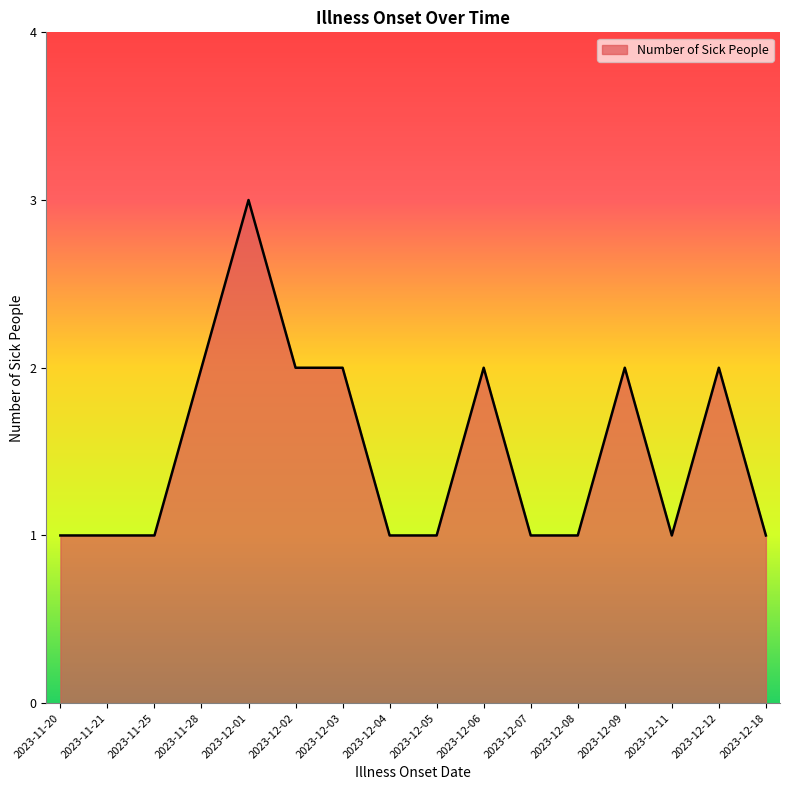

Approximately how many times larger is the value at 2023-12-12 compared to 2023-11-25?

2.0